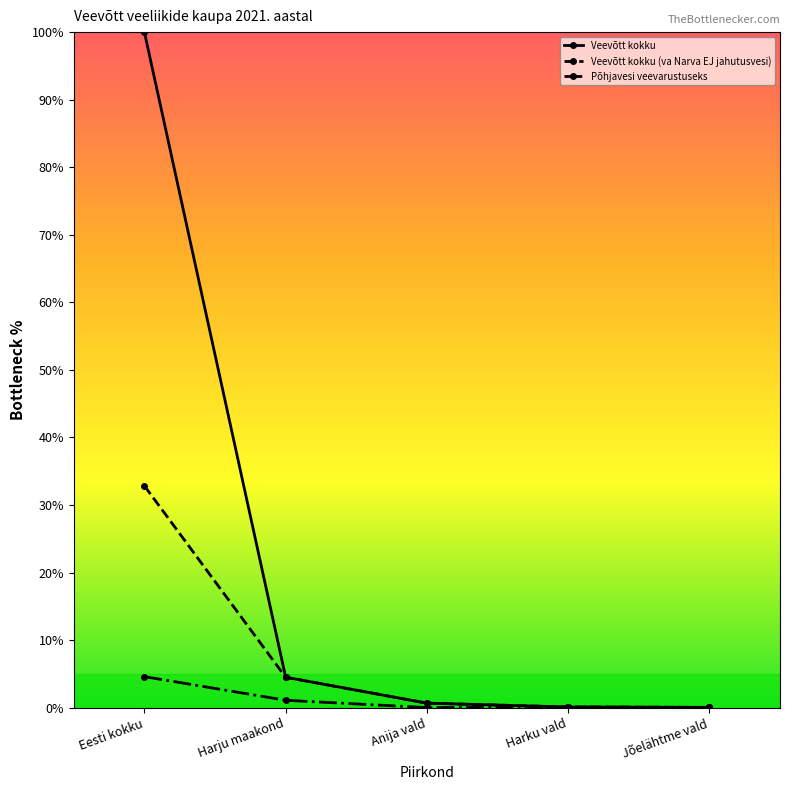

What is the sum of the Põhjavesi veevarustuseks values at Anija vald and Eesti kokku?

4.6